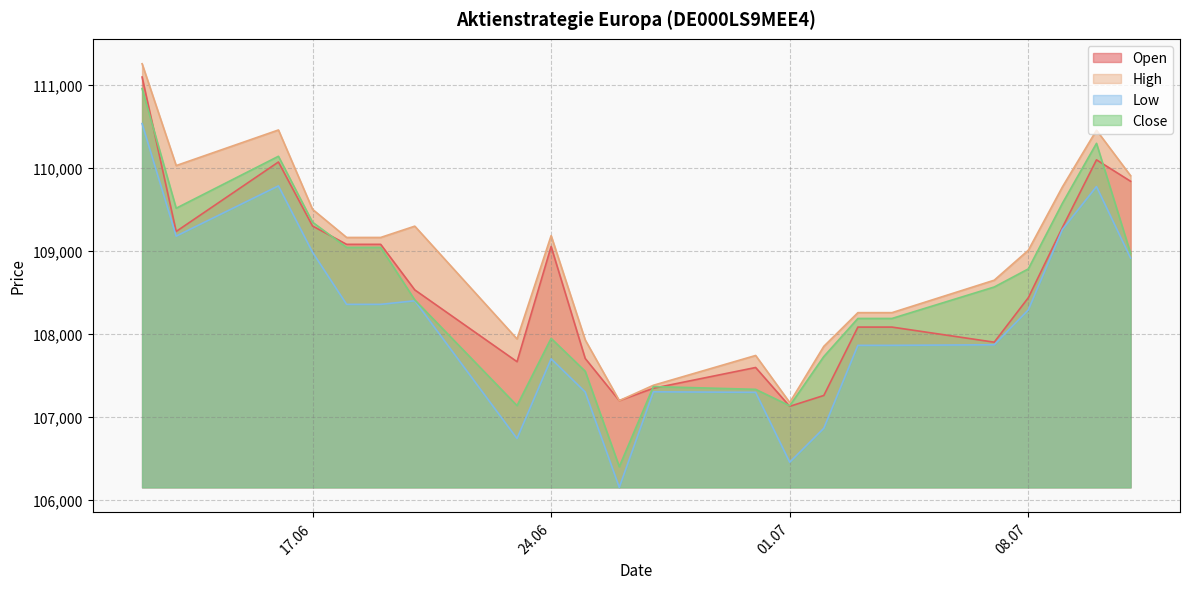

What value does the Open series have at 24.06, to the nearest 50?

109050